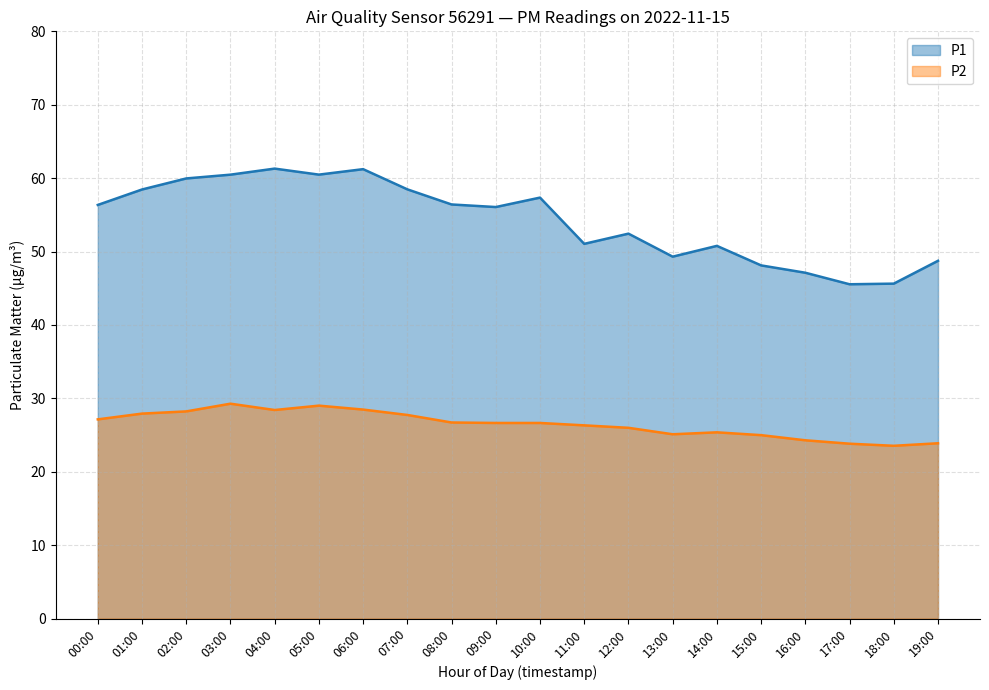

Between 08:00 and 17:00, which series saw the biggest shift?

P1